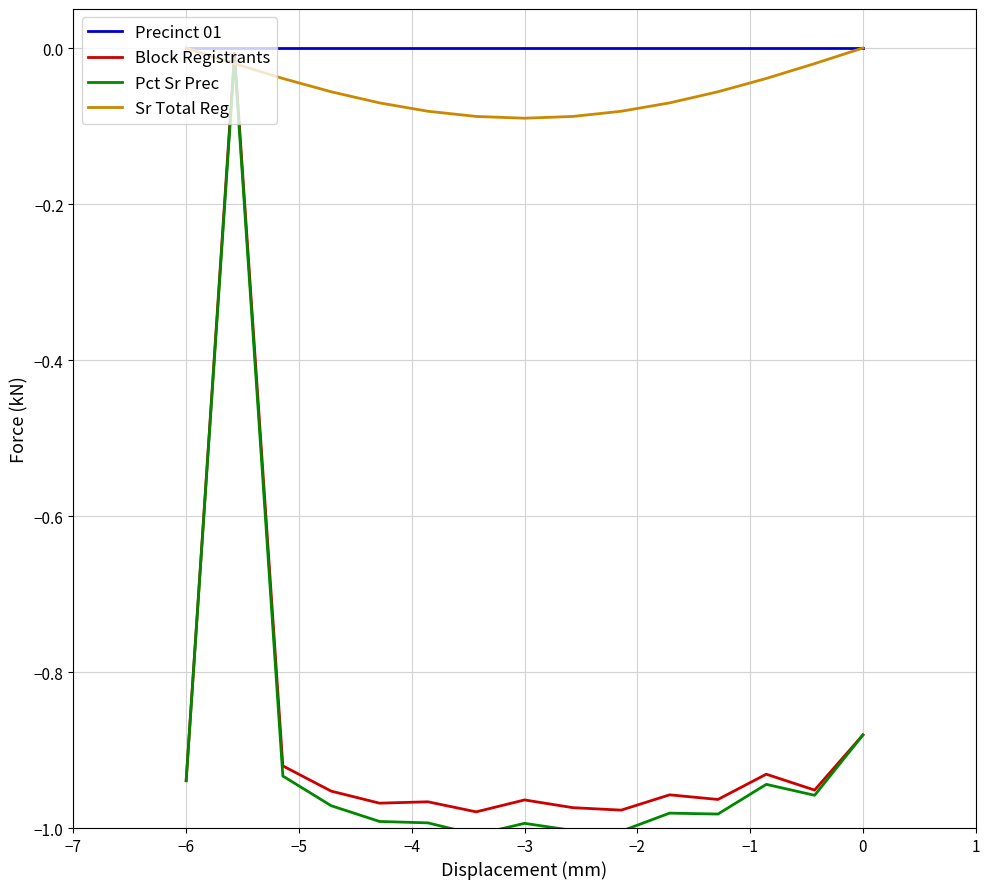

Which series has the widest spread of values?

Pct Sr Prec